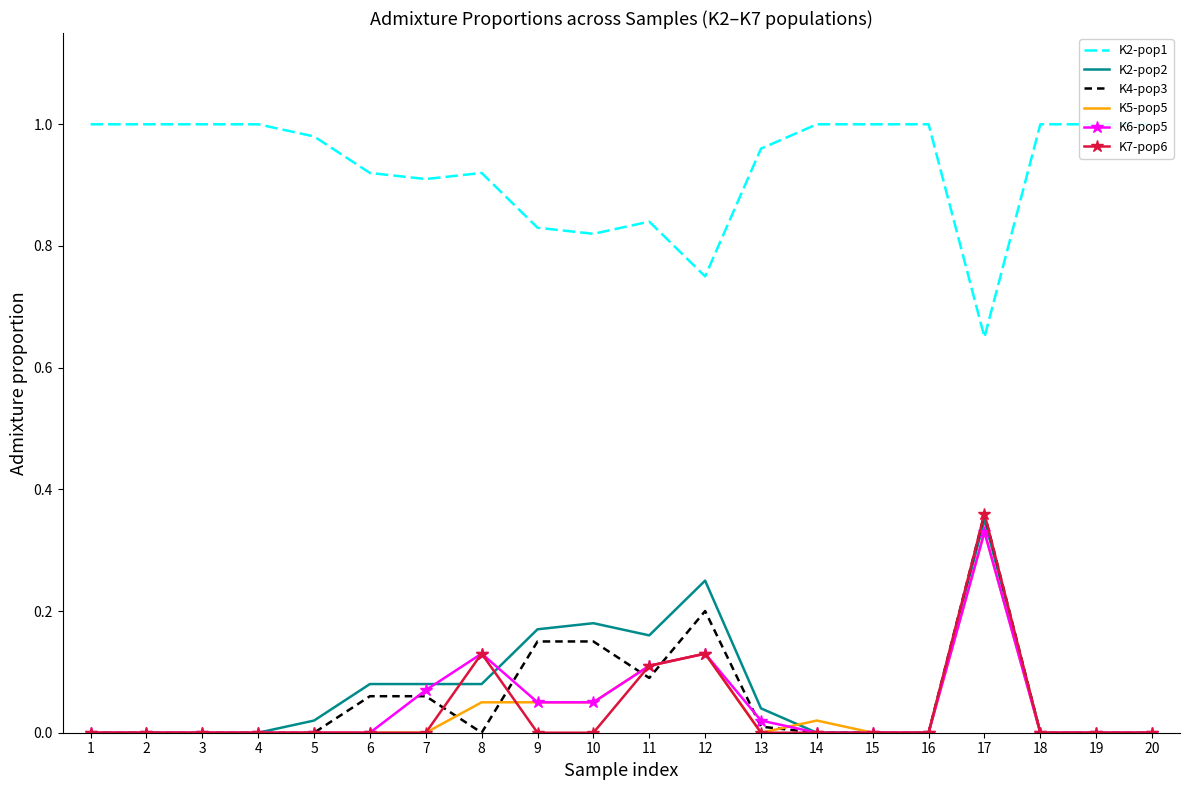

List the series in order of their peak value, highest first.

K2-pop1, K4-pop3, K7-pop6, K2-pop2, K5-pop5, K6-pop5